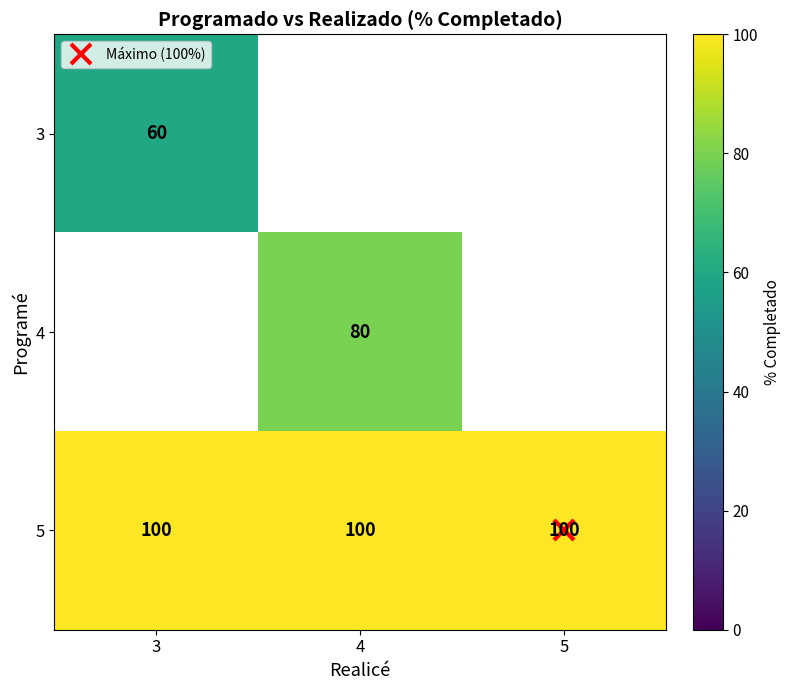

The value of 5 at 4 is 153.4. True or false?

False